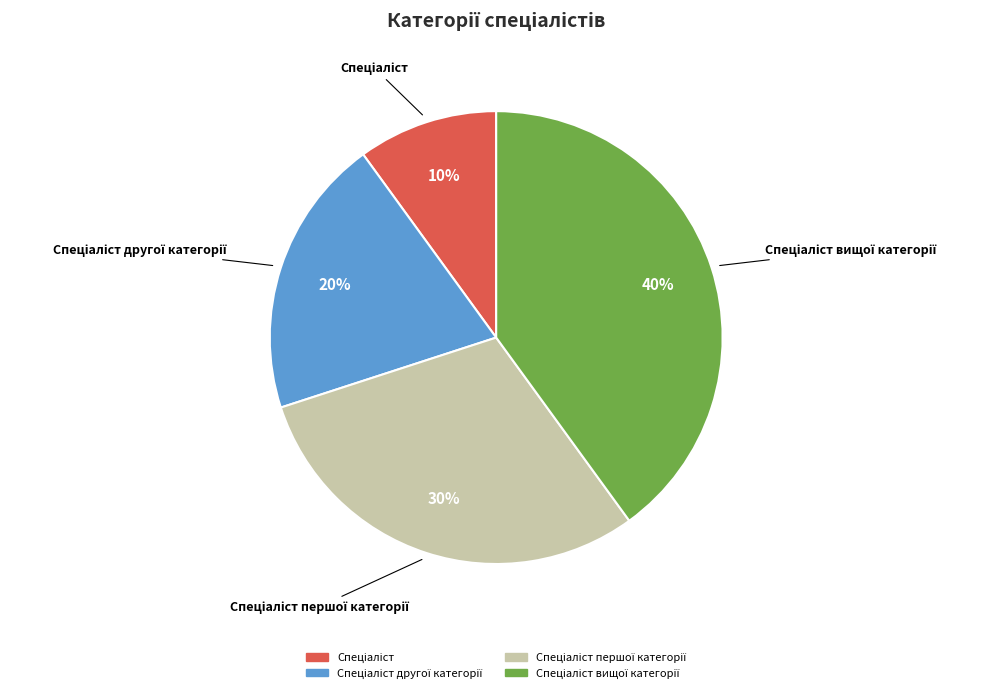

How many segments does this pie chart have?

4